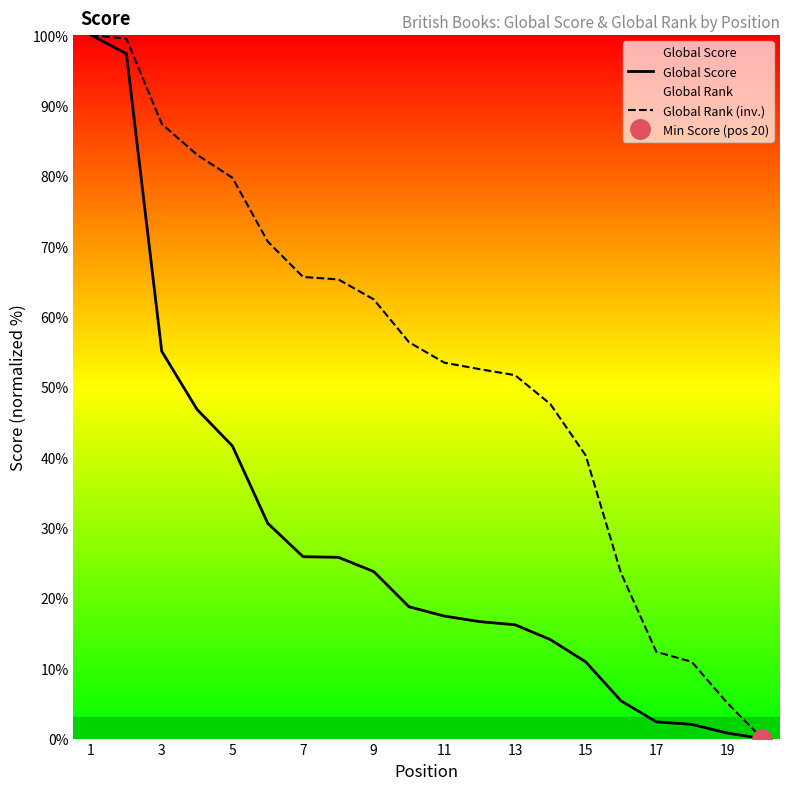

True or false: Global Rank (inv.) has a value of 51.7 at 13.

True